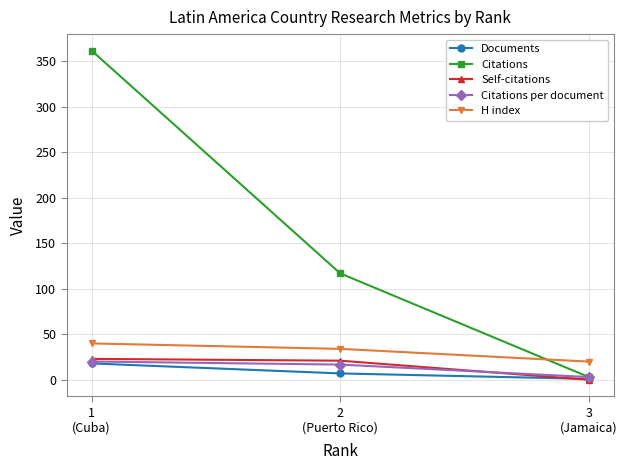

What are all the series names shown in the legend?

Documents, Citations, Self-citations, Citations per document, H index